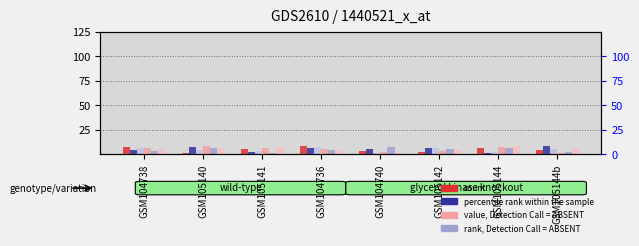

Reading left to right, transcribe all the data shown in this chart.

count: GSM104738=8	GSM105140=1	GSM105141=5	GSM104736=9	GSM104740=3	GSM105142=2	GSM105144=6	GSM105144b=4
value, Detection Call = ABSENT (2): GSM104738=7	GSM105140=4	GSM105141=3	GSM104736=8	GSM104740=1	GSM105142=6	GSM105144=2	GSM105144b=5
value, Detection Call = ABSENT: GSM104738=6	GSM105140=9	GSM105141=7	GSM104736=5	GSM104740=2	GSM105142=3	GSM105144=8	GSM105144b=1
rank, Detection Call = ABSENT: GSM104738=3	GSM105140=6	GSM105141=1	GSM104736=4	GSM104740=8	GSM105142=5	GSM105144=7	GSM105144b=2
rank, Detection Call = ABSENT (2): GSM104738=5	GSM105140=7	GSM105141=8	GSM104736=3	GSM104740=1	GSM105142=4	GSM105144=9	GSM105144b=6
percentile rank within the sample: GSM104738=4	GSM105140=8	GSM105141=2	GSM104736=6	GSM104740=5	GSM105142=7	GSM105144=1	GSM105144b=9